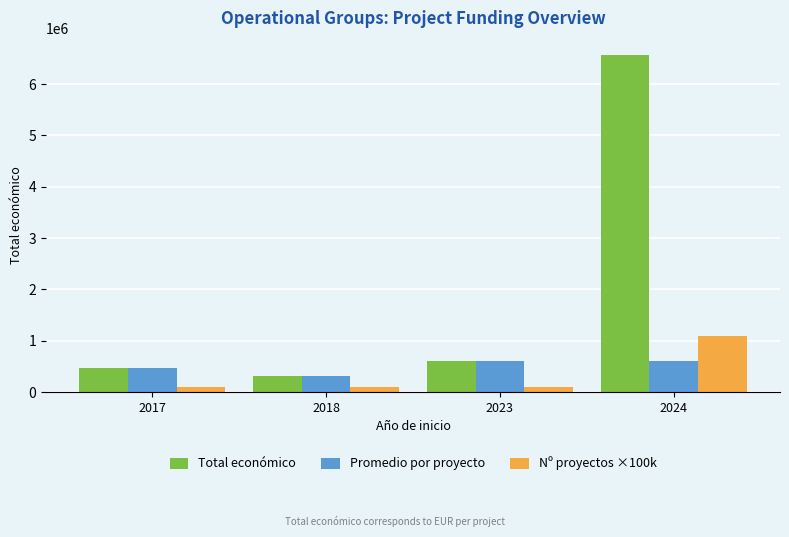

Rank the series by their maximum value, from highest to lowest.

Total económico, Nº proyectos ×100k, Promedio por proyecto